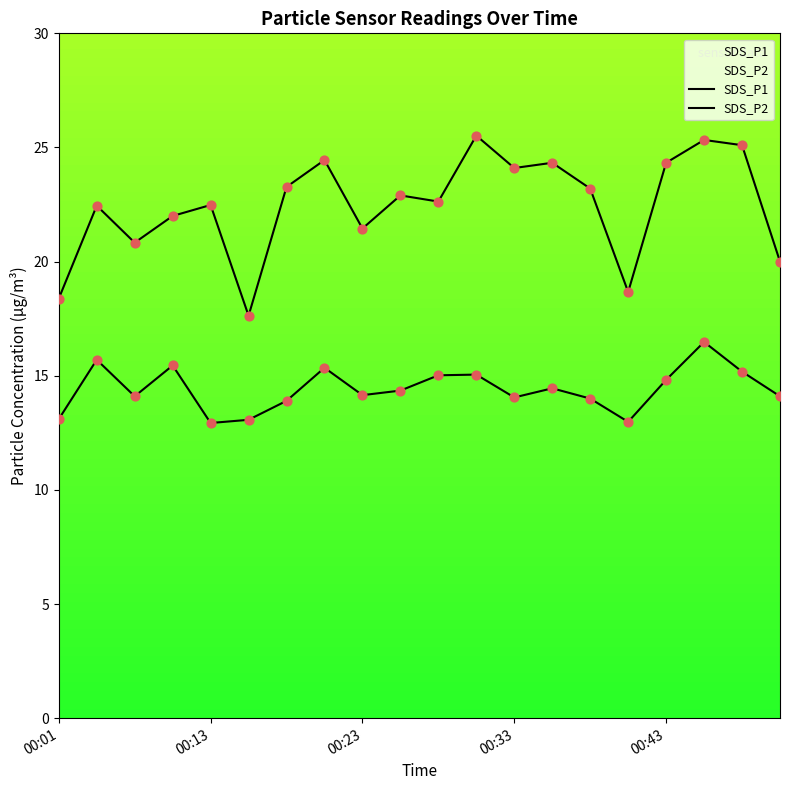

Is the value of SDS_P2 at 19 greater than the value of SDS_P1 at 10?

No